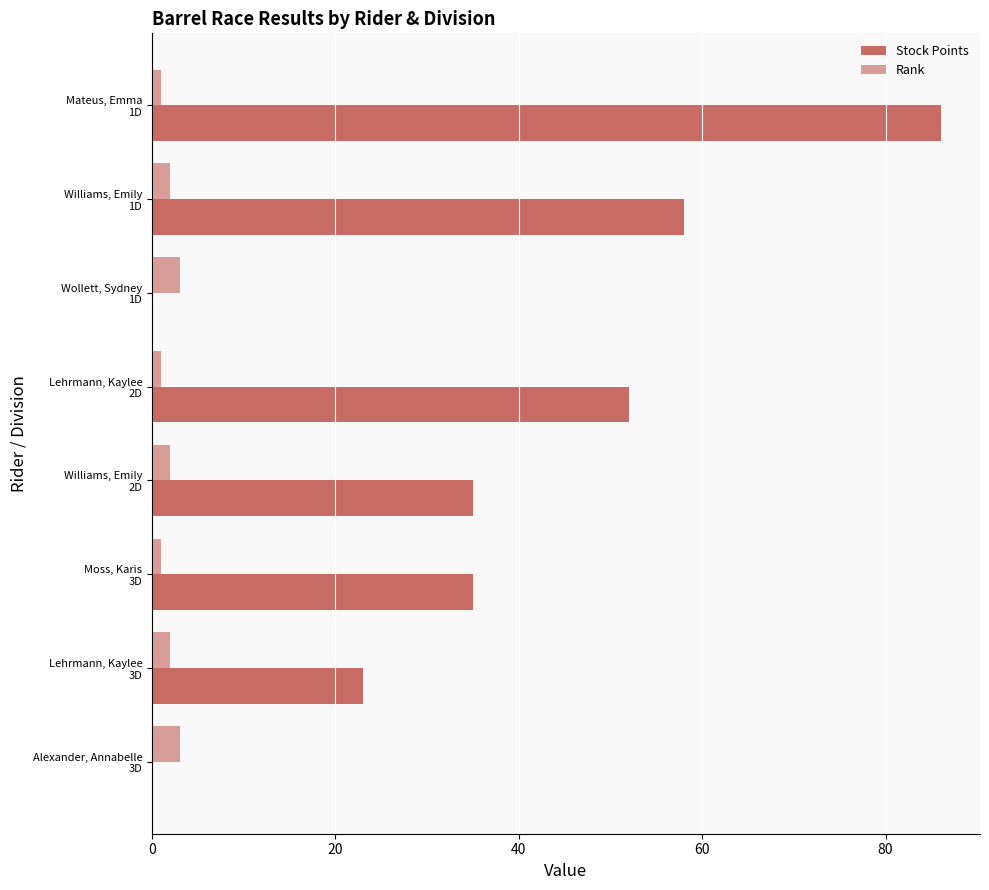

How many categories are shown in the chart?

8